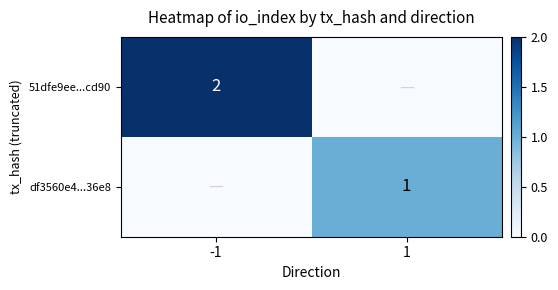

True or false: 51dfe9ee...cd90 has a value of 2 at -1.

True